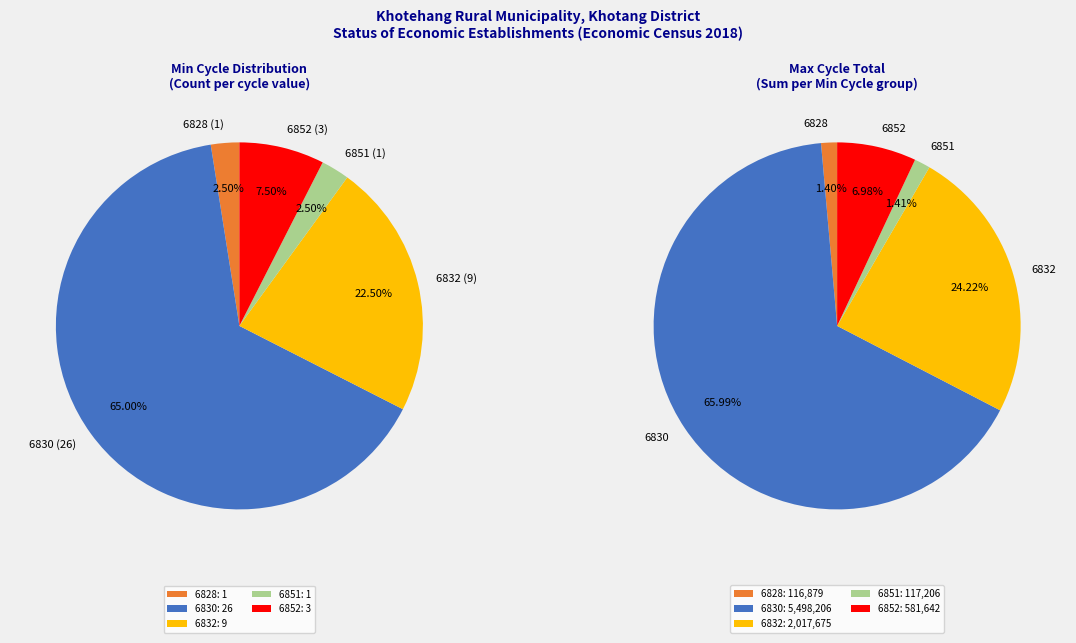

Rank the series at 6830 from lowest to highest value.

Min_cycle, Max_cycle